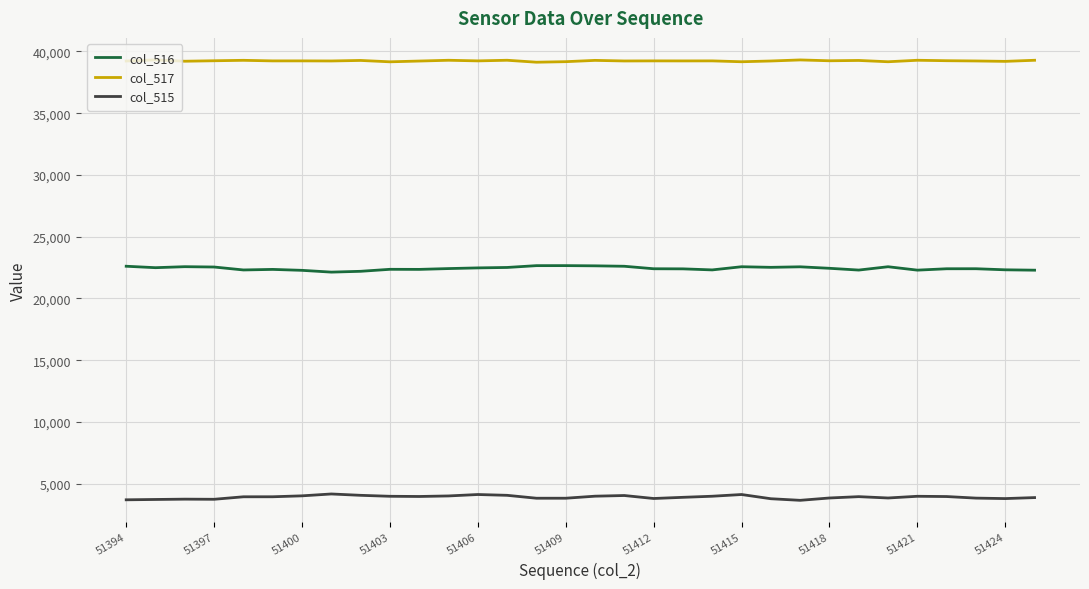

True or false: col_515 and col_516 cross at least once.

False